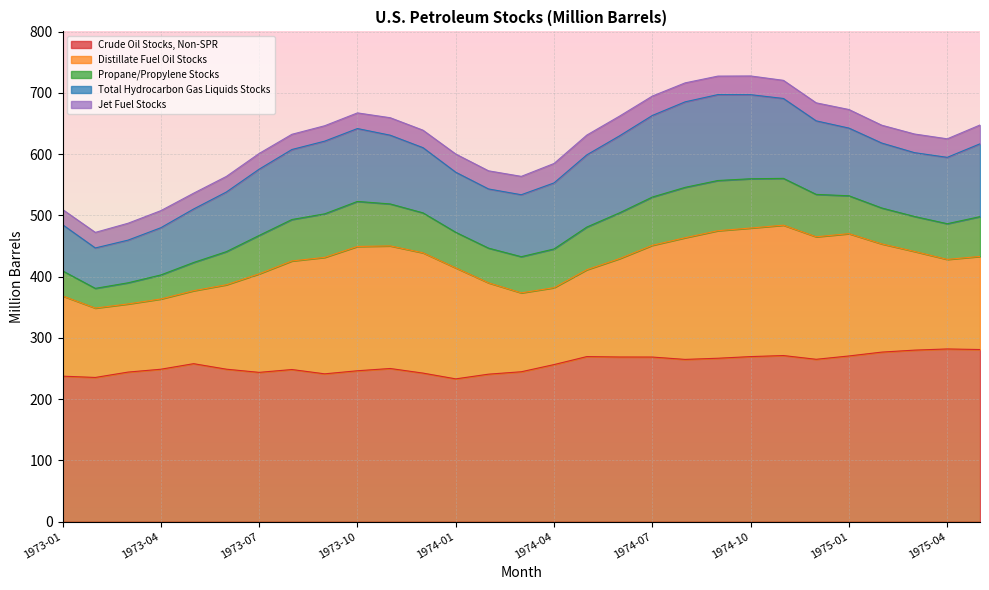

How many data points does each series have?

29